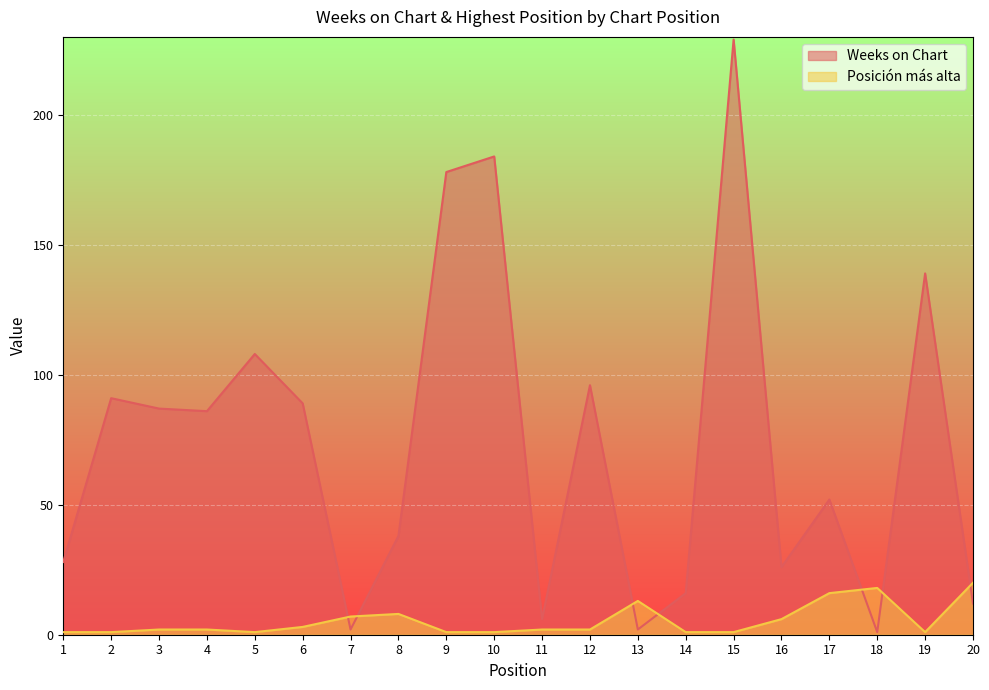

At how many categories does at least one series exceed 173?

3